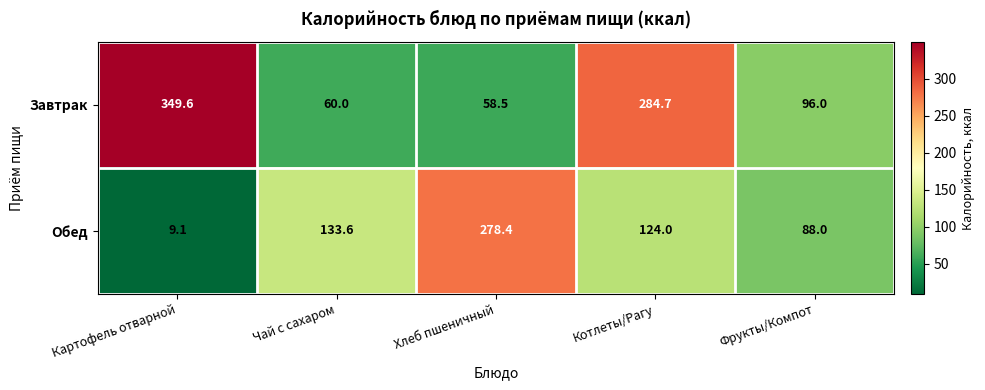

What is the difference between the maximum and minimum values in the Завтрак series?

291.1